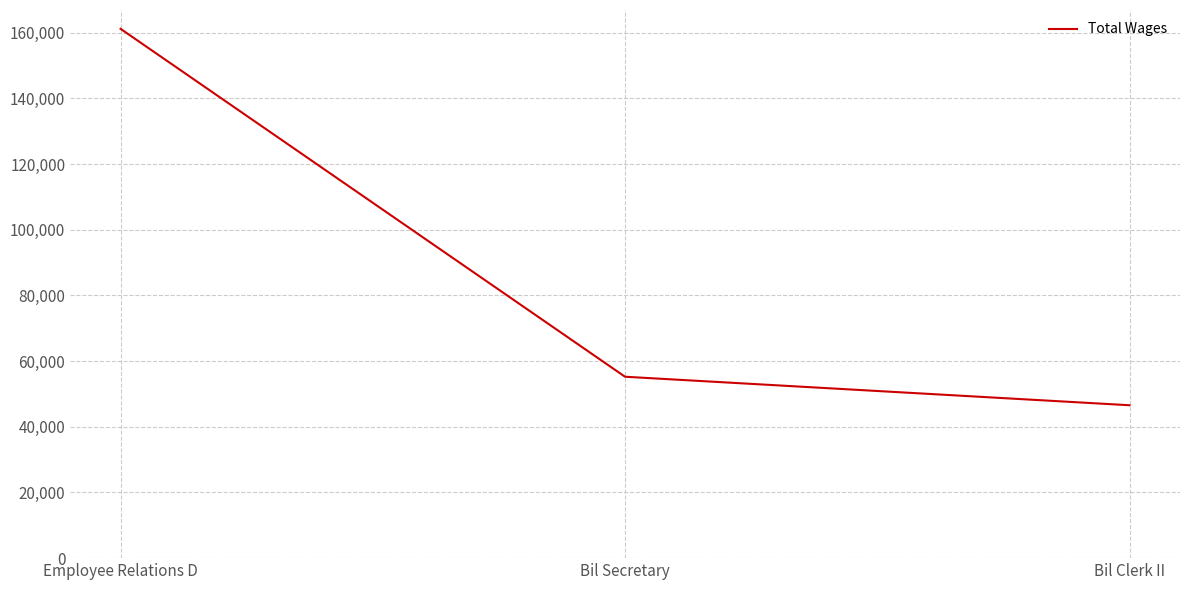

What is the difference between the values at Bil Secretary and Bil Clerk II?

8680